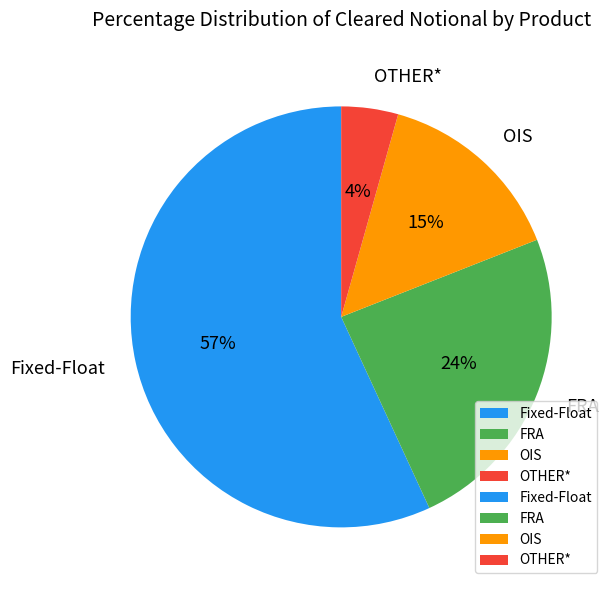

Which has a higher value, FRA or OIS?

FRA